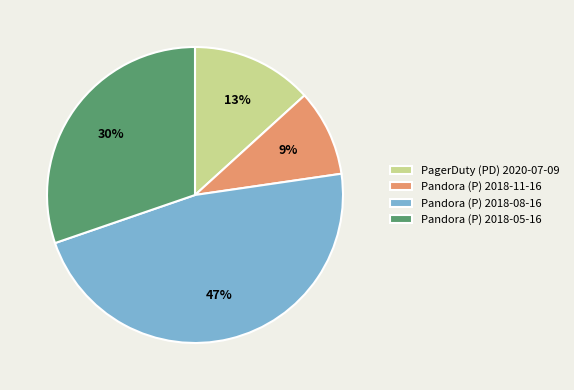

To the nearest percent, what portion does Pandora (P) 2018-08-16 represent?

47%